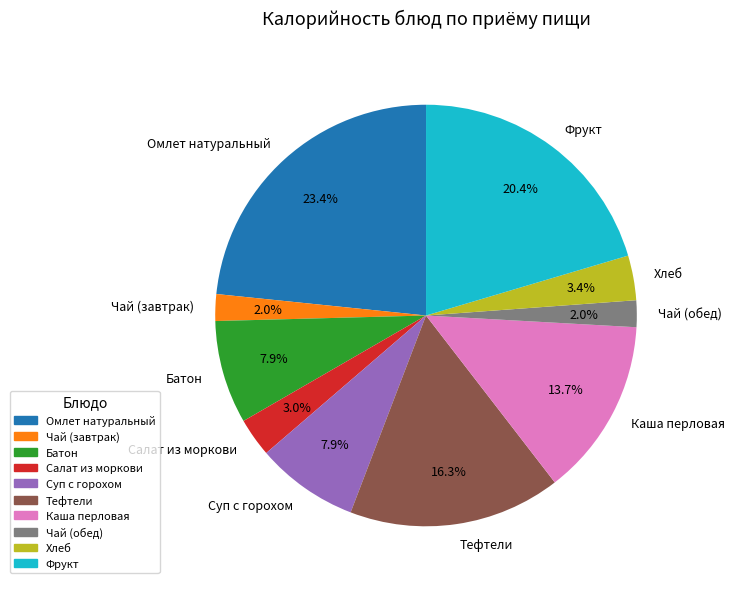

How many segments does this pie chart have?

10